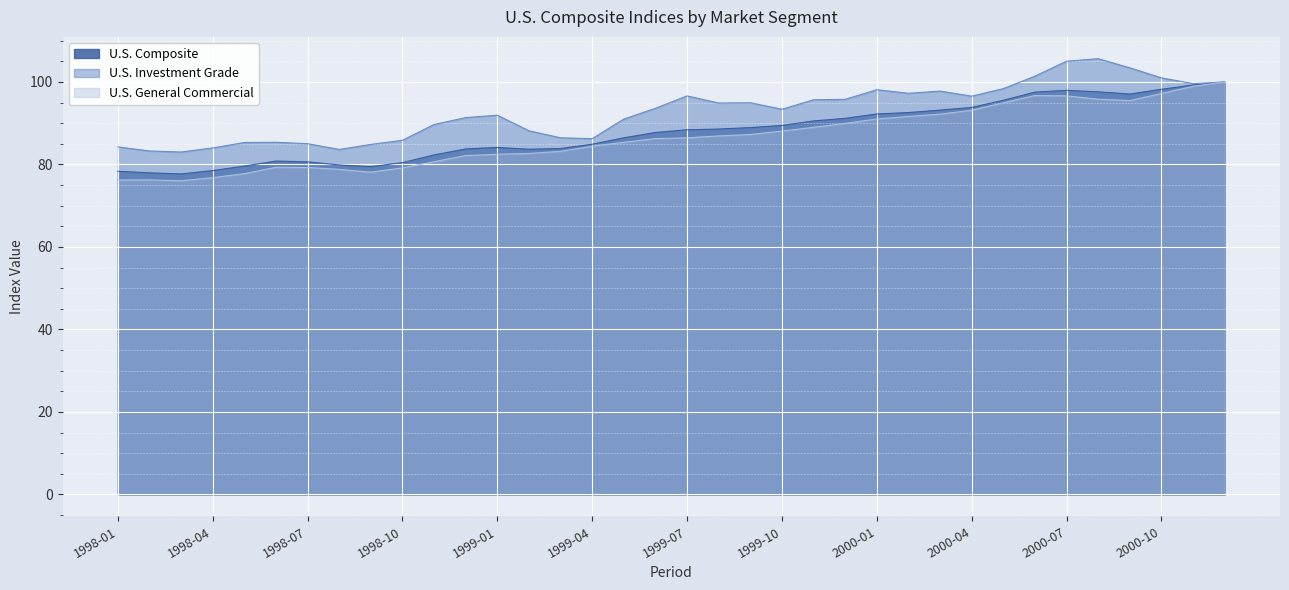

Is the value of U.S. Investment Grade at 1999-12 greater than the value of U.S. Composite at 1999-06?

Yes